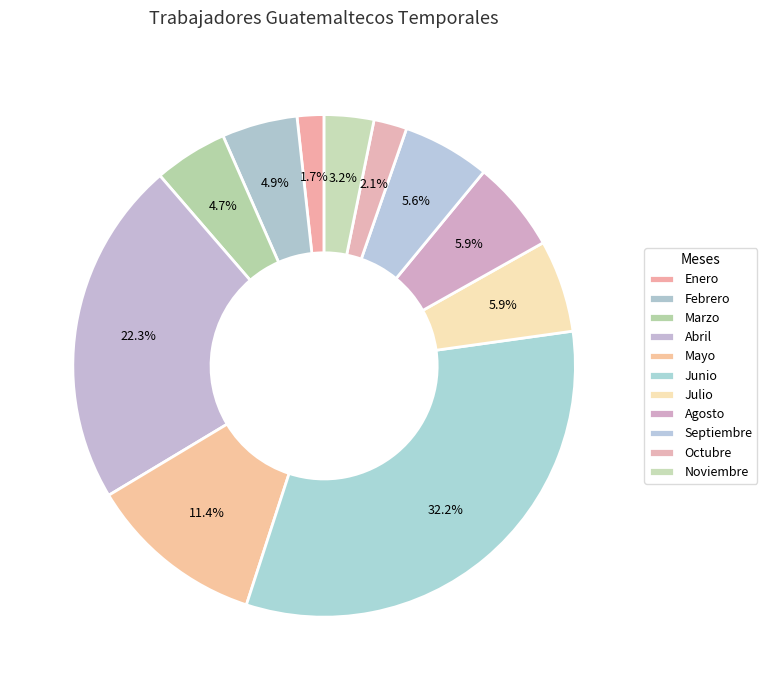

What portion of the pie excludes Septiembre?

94.4%